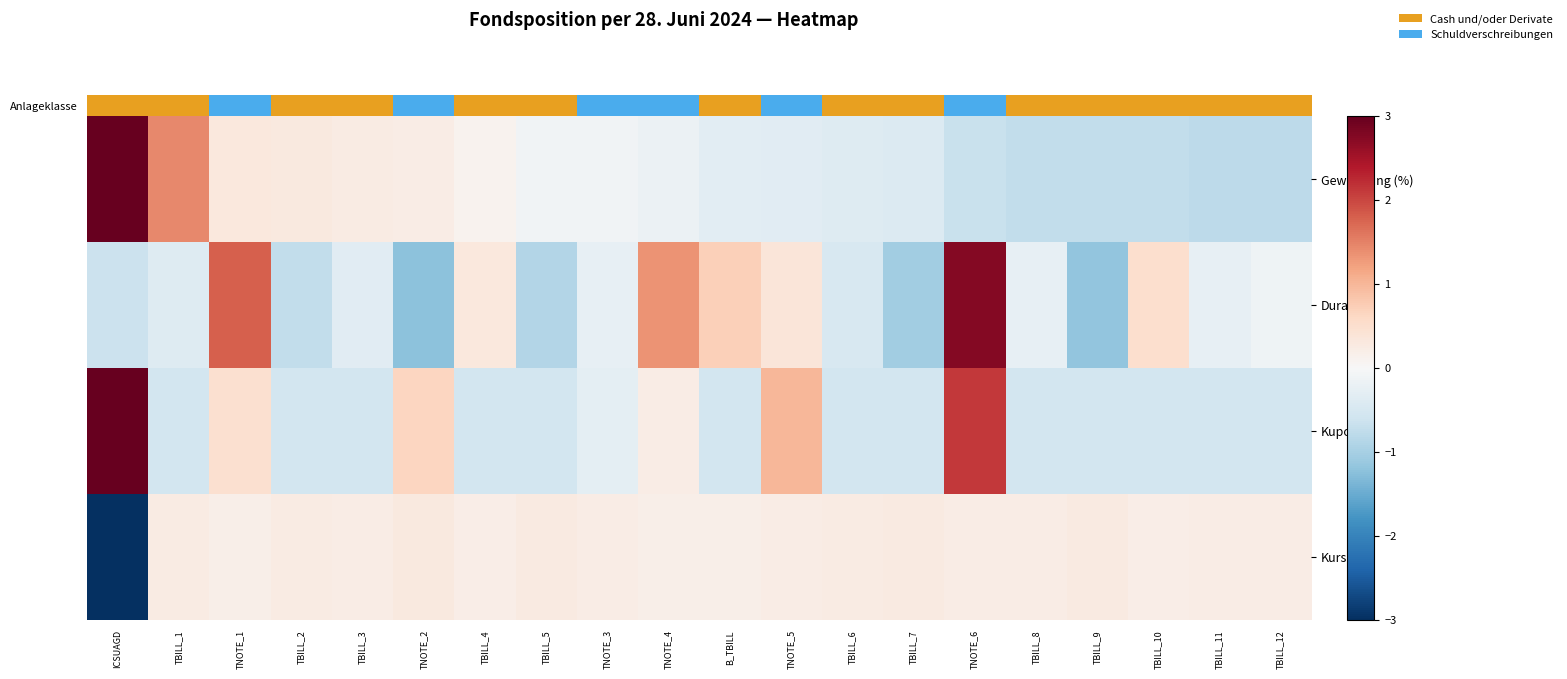

How many series are shown in this chart?

4